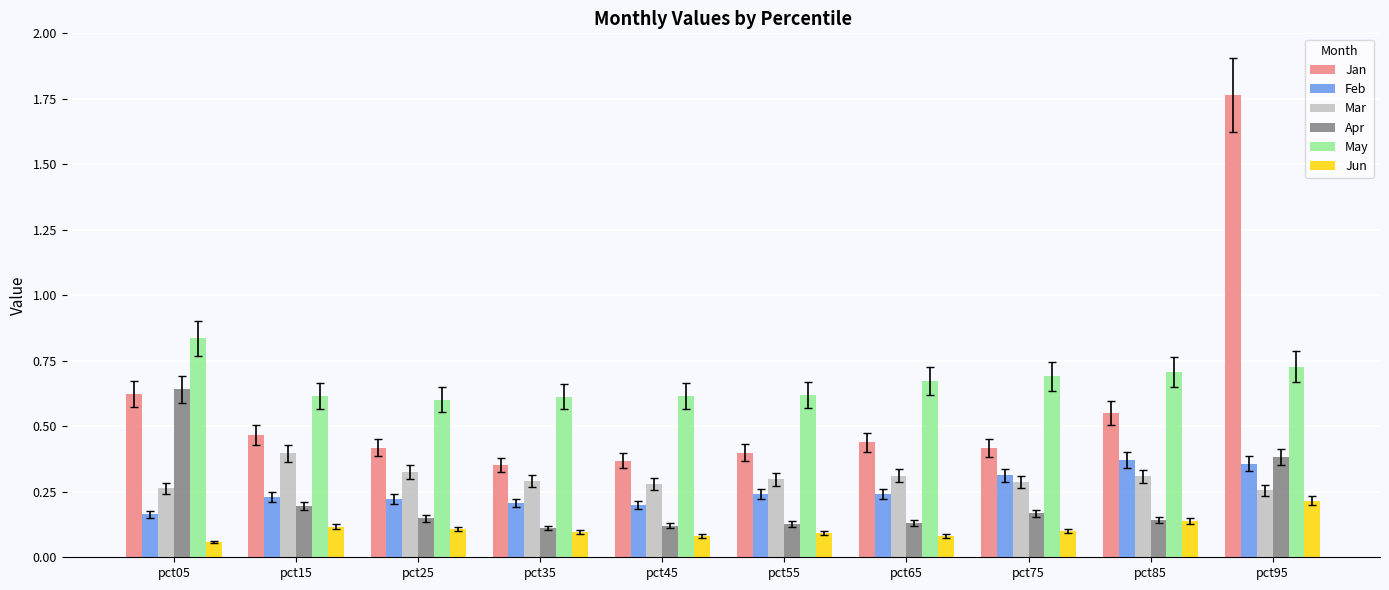

The value of May at pct15 is 0.6. True or false?

True